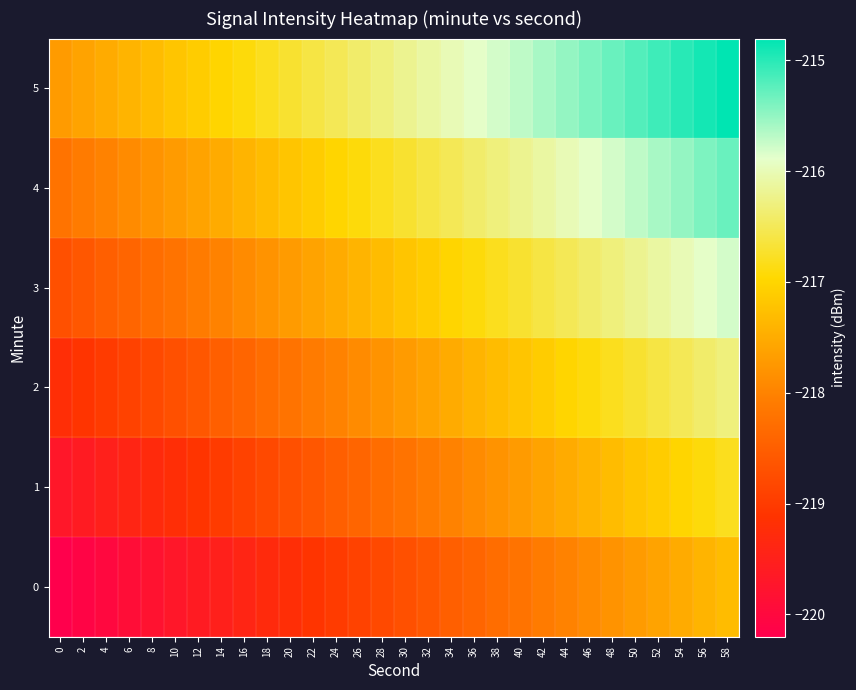

What is the total value across all series at 4?

-1312.5